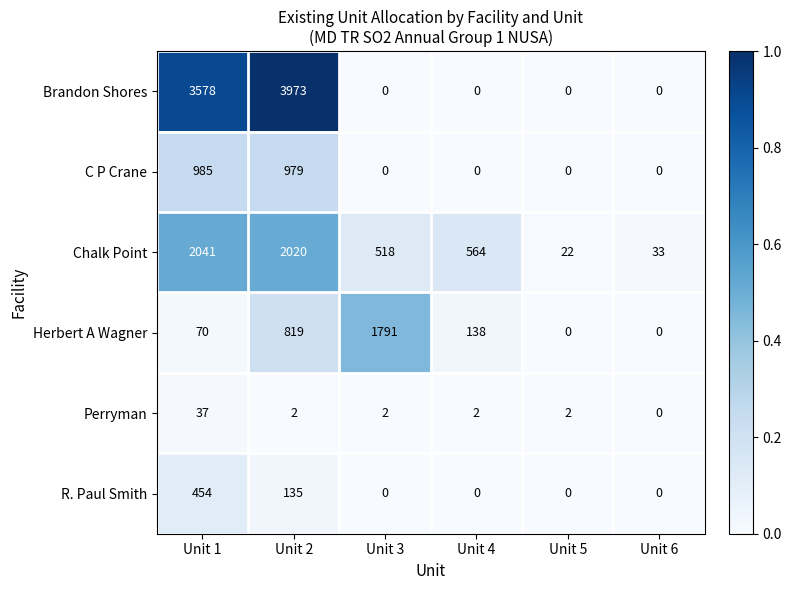

At which category is the sum across all series the highest?

Unit 2